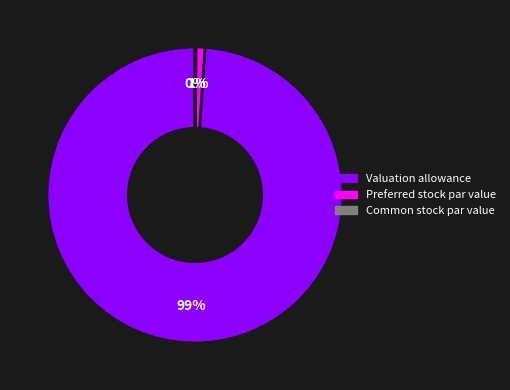

To the nearest percent, what is the average slice percentage?

33%